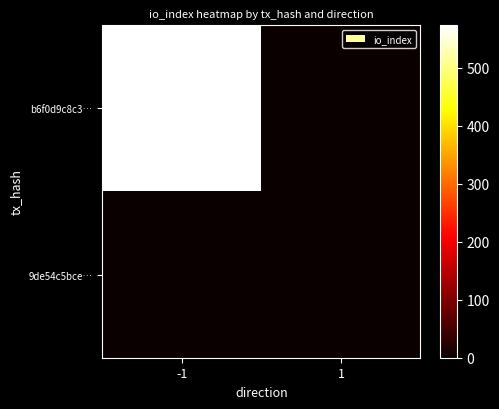

Reading right to left, extract all data points from this chart.

b6f0d9c8c3…: 1=0	-1=573
9de54c5bce…: 1=2	-1=0